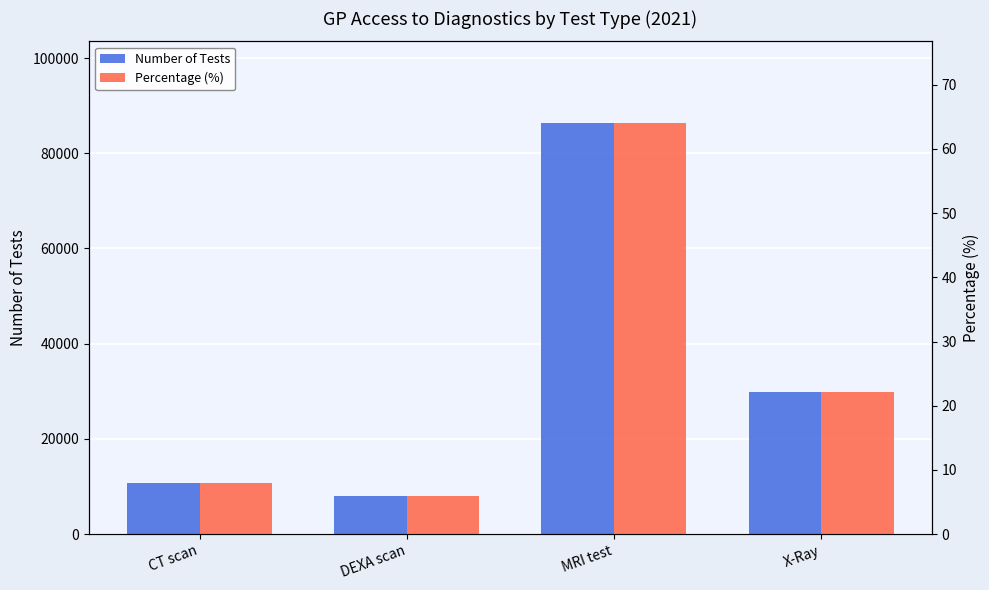

What is the difference between the maximum and second lowest values in the Percentage (%) series?

56.1